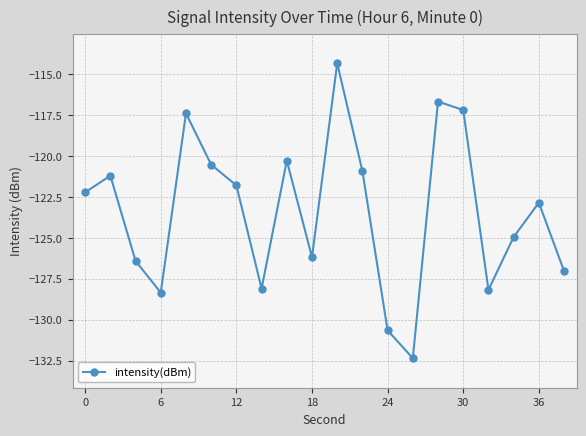

What is the average value?

-123.4